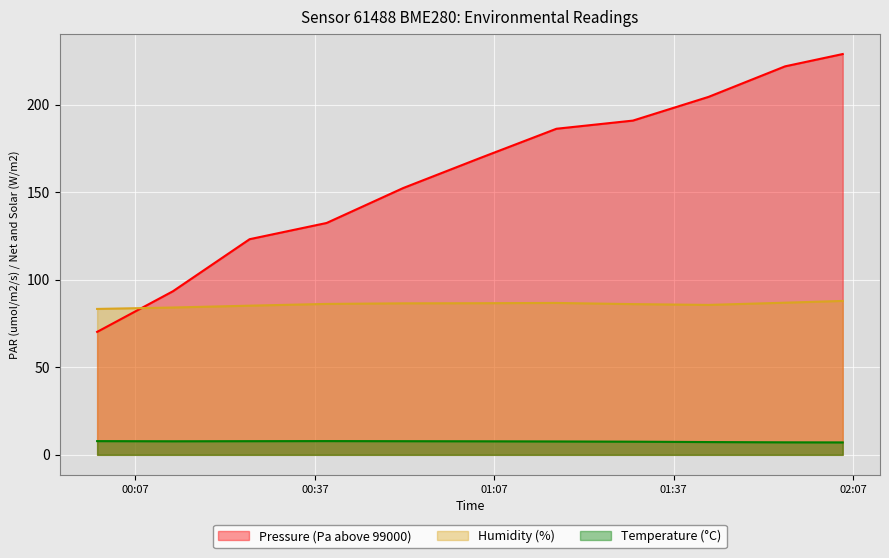

Between 2023-03-25T01:42:49 and 2023-03-25T02:05:16, which series saw the biggest shift?

Pressure